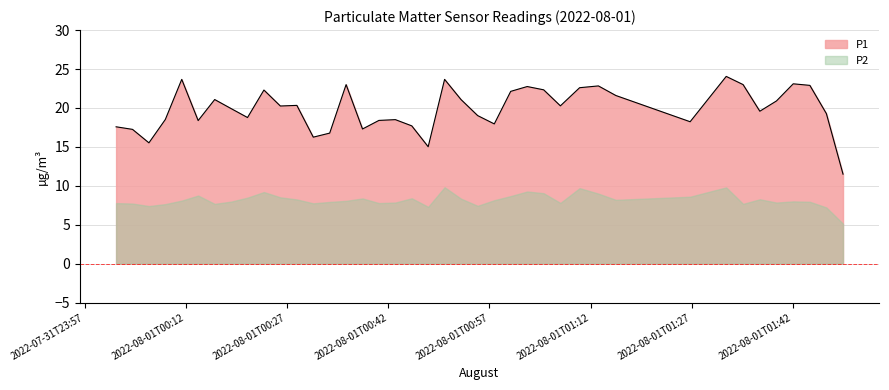

Where is the data nearest to the value 17?

2022-08-01T00:33:19